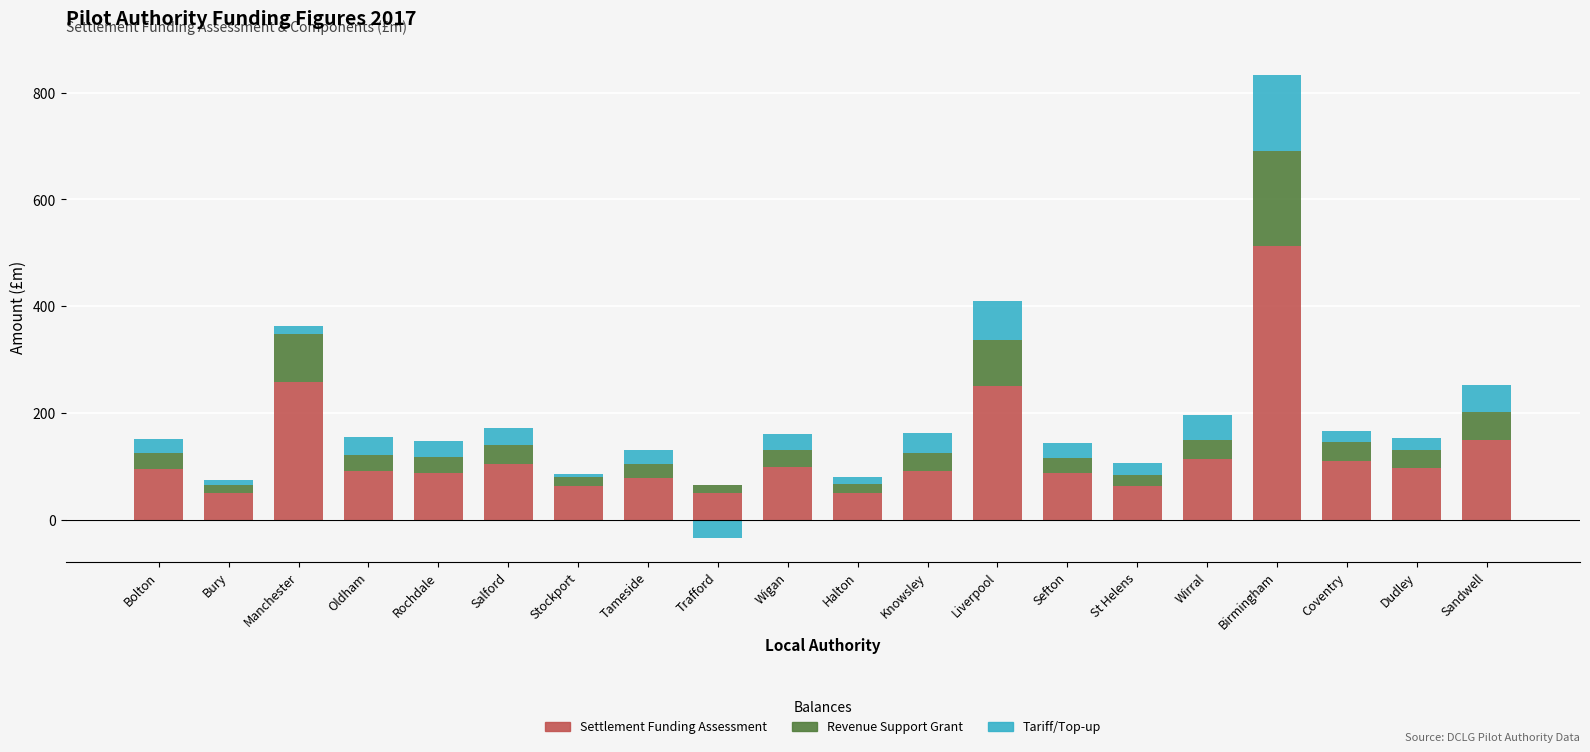

What position from the right is Salford?

15